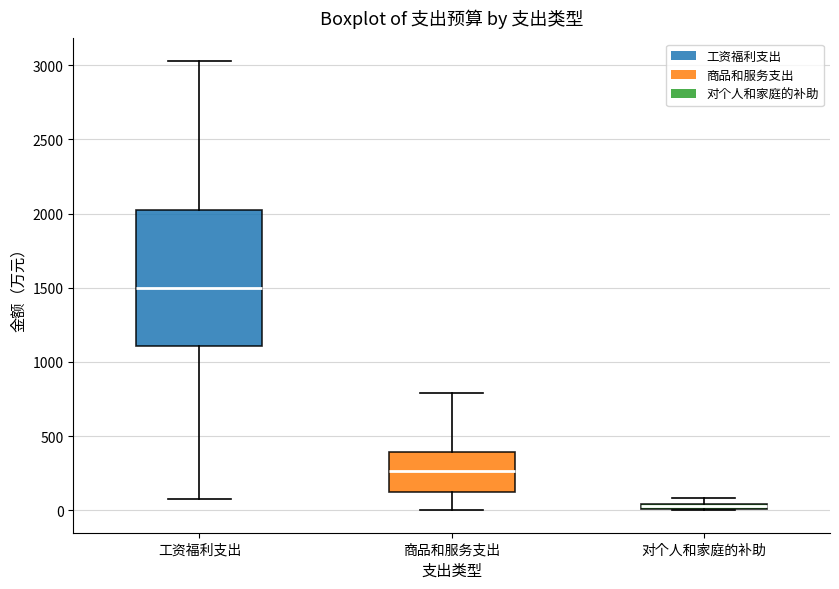

Comparing the boxes themselves (not the whiskers), which one is the tallest?

工资福利支出